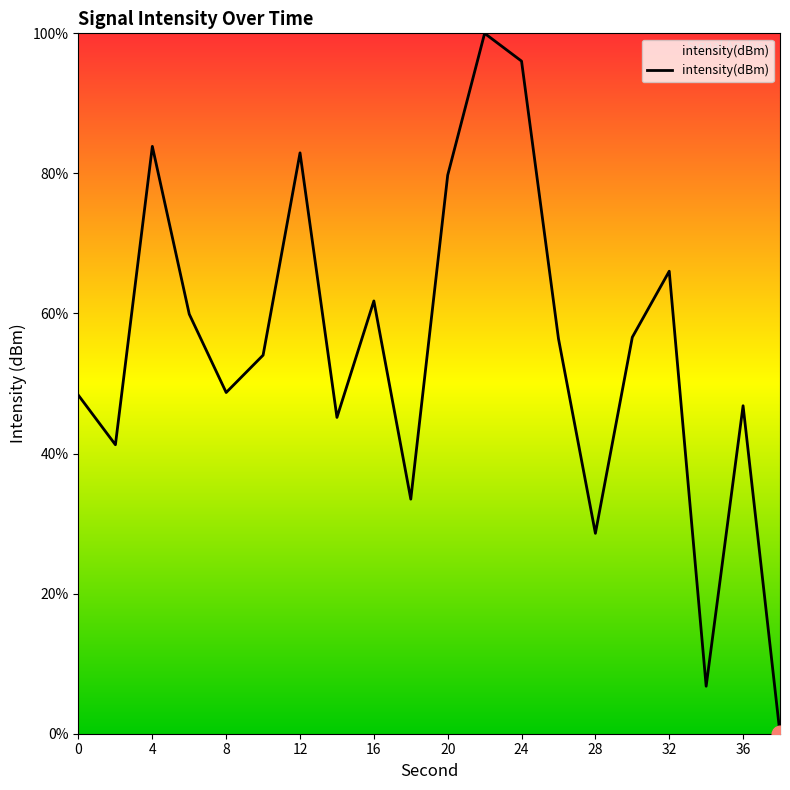

What is the difference between the maximum and minimum values?

100.0